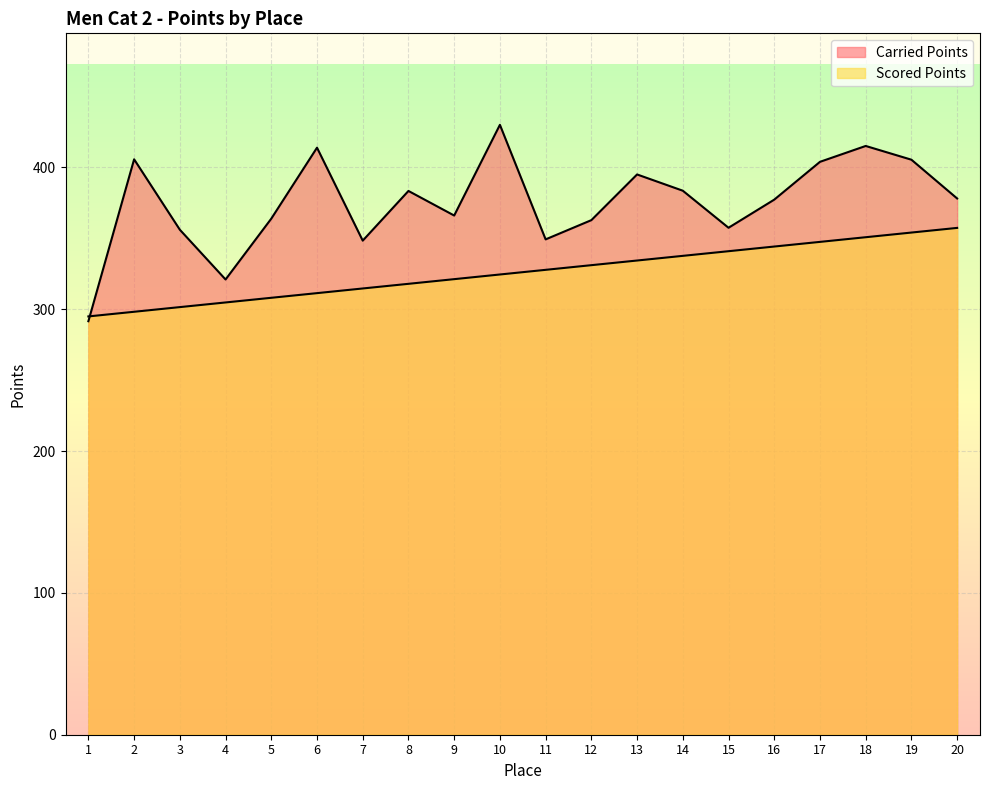

What is the difference between the highest and lowest values at 8?

65.5